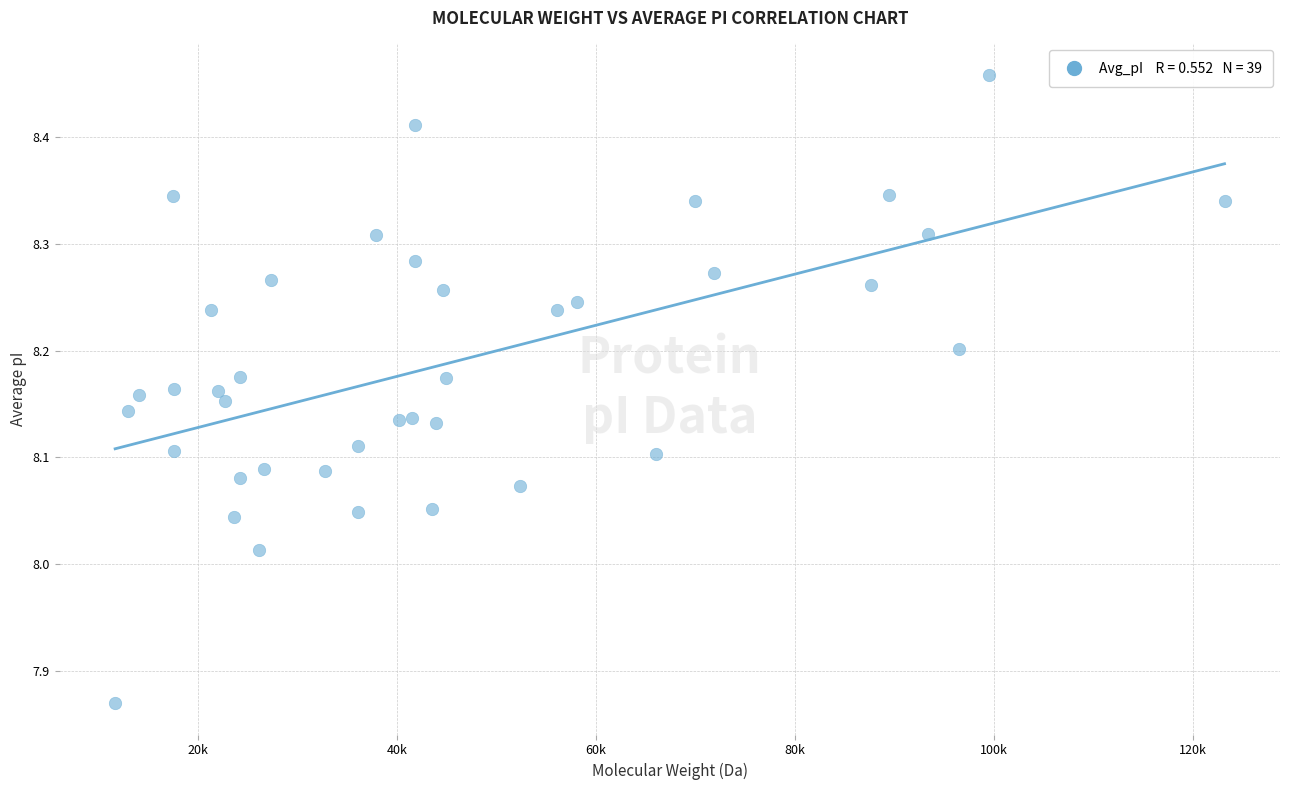

What is the range of X values (max minus min)?

111506.0